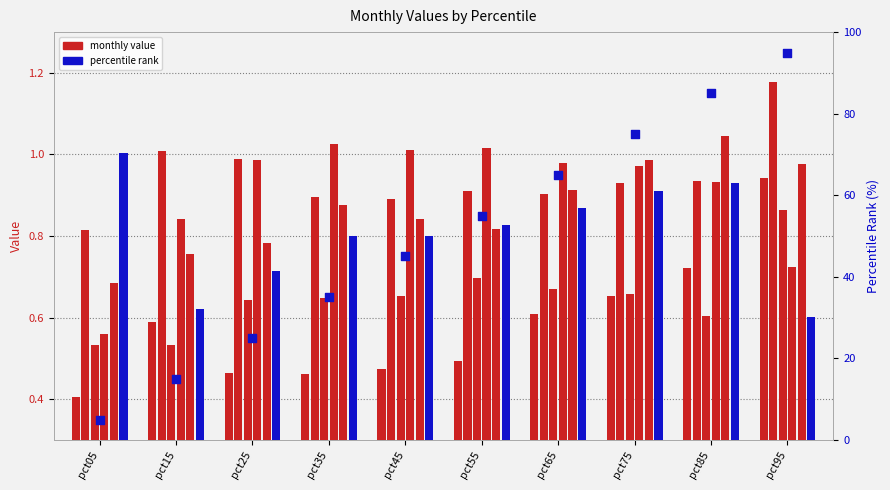

Is the value of Jan at pct85 greater than the value of Jun at pct55?

No